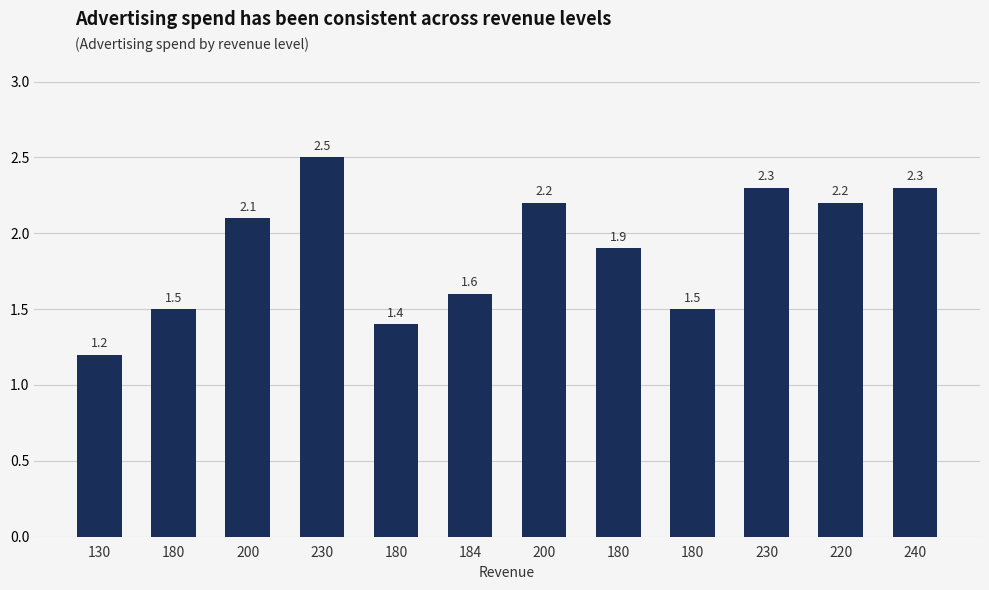

Which category has the highest value across all series?

230